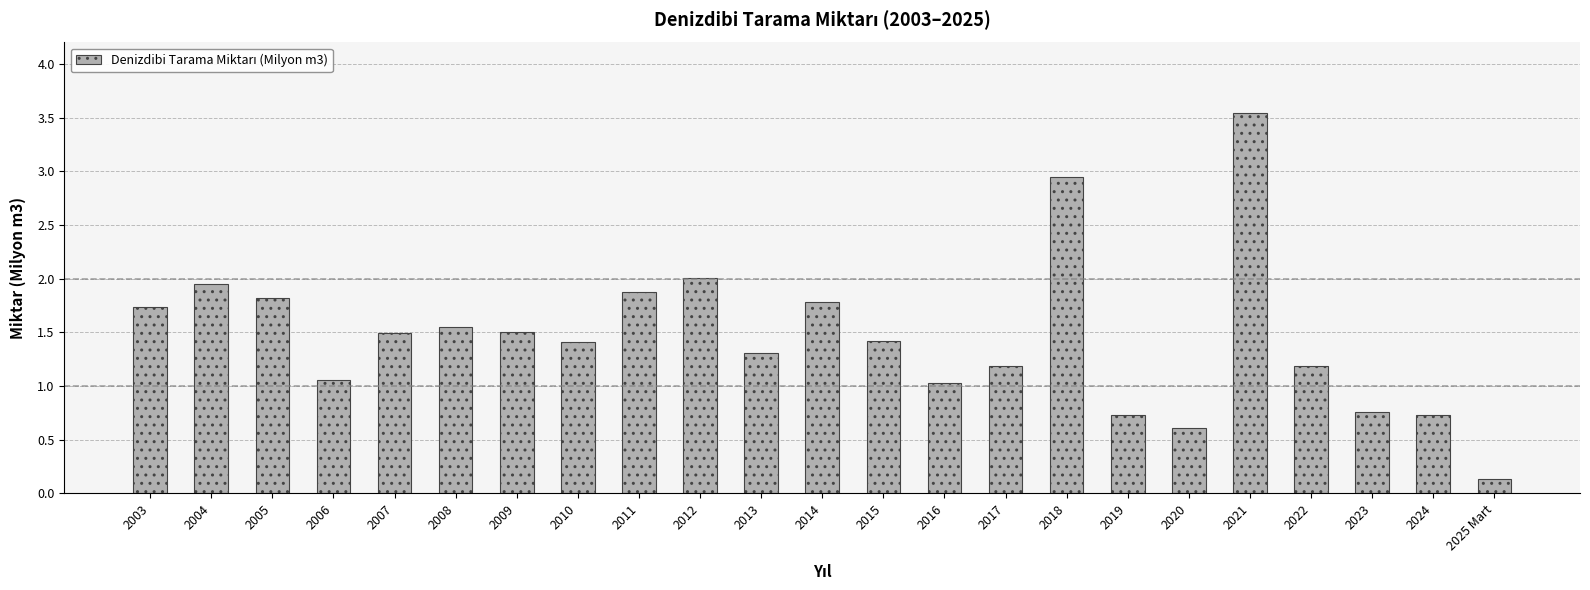

What value does the data have at 2010?

1.4